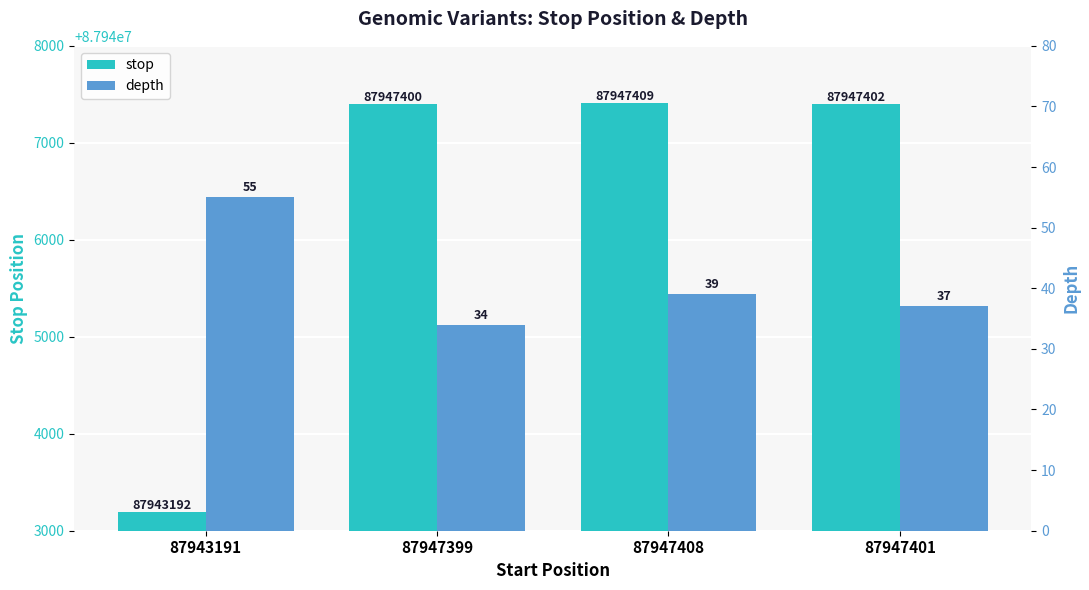

True or false: stop has a value of 132814607 at 87947401.

False